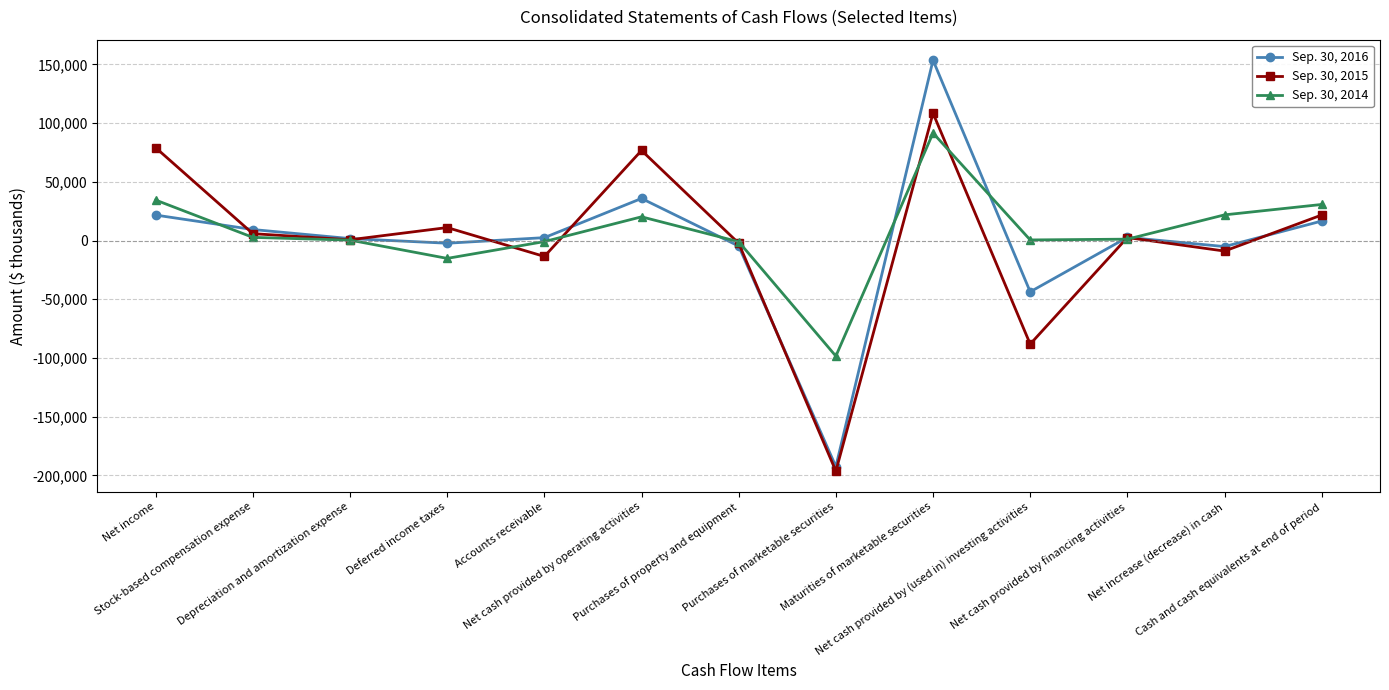

How many data points in Sep. 30, 2016 are less than 2448?

6